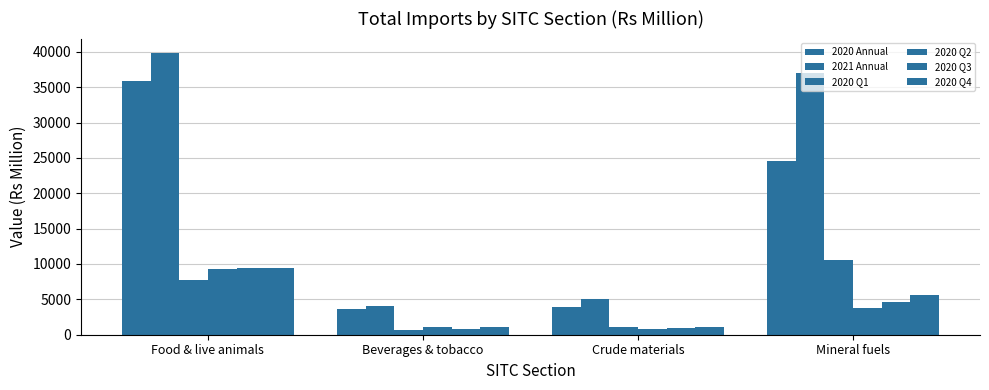

Are the bars horizontal?

No